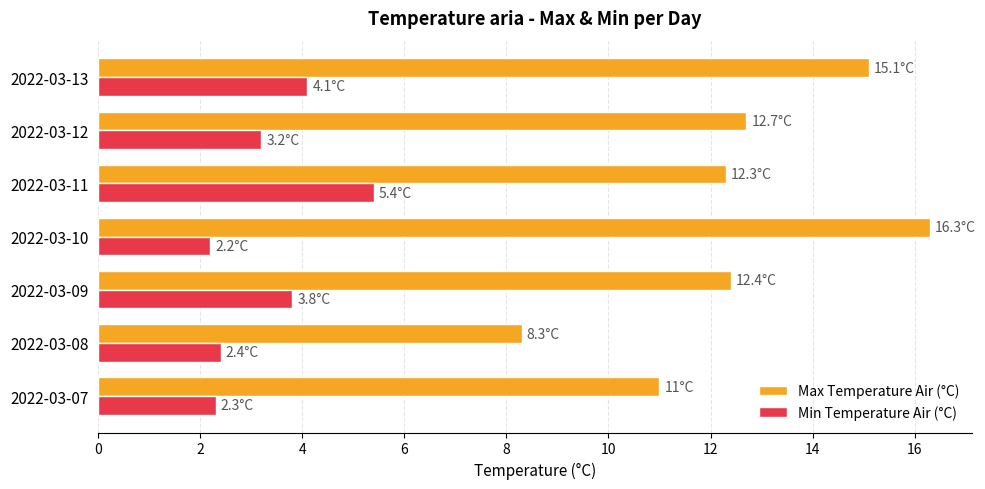

Which label corresponds to the largest value in the chart?

2022-03-10